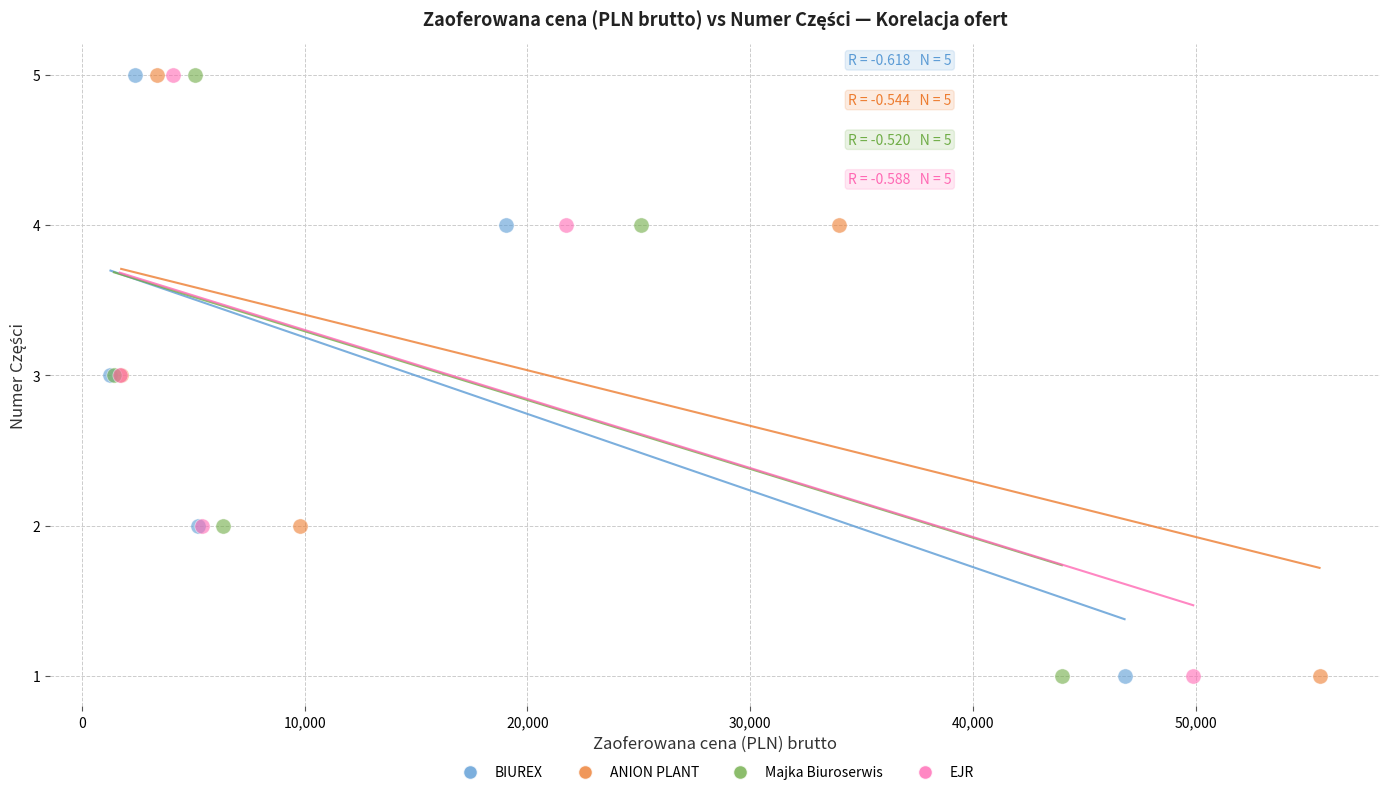

What are all the series names shown in the legend?

BIUREX, ANION PLANT, Majka Biuroserwis, EJR